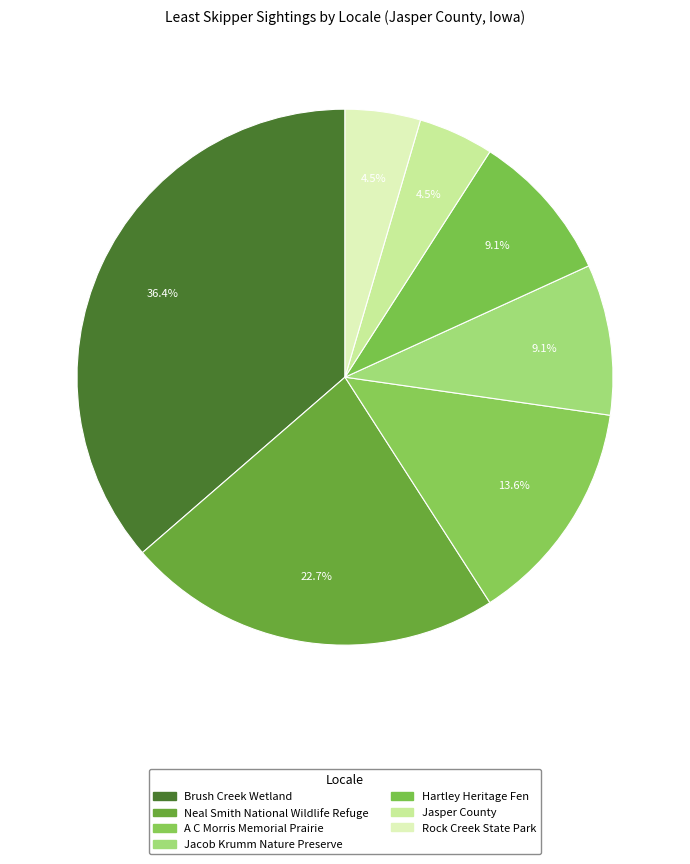

Which slice is the largest?

Brush Creek Wetland